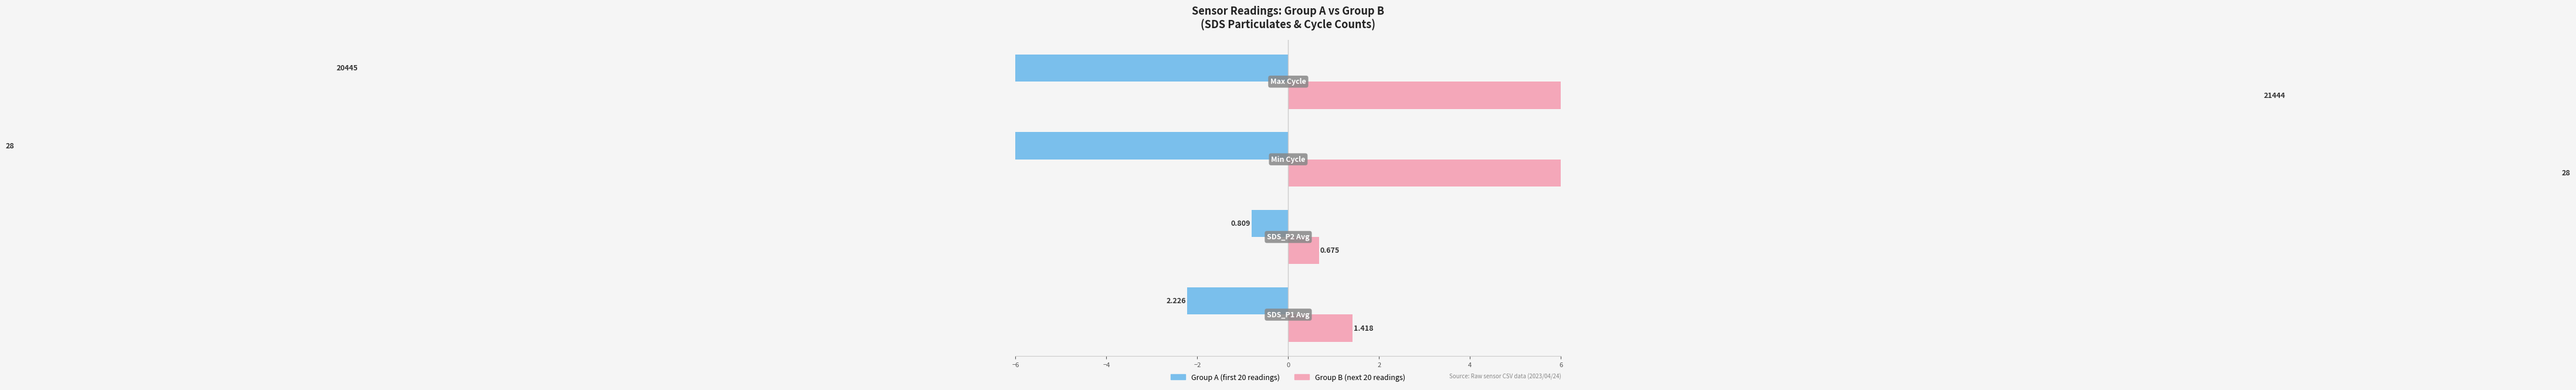

What is the value of the Vietnamese (Group B) bar at the 1st from the left?

1.4